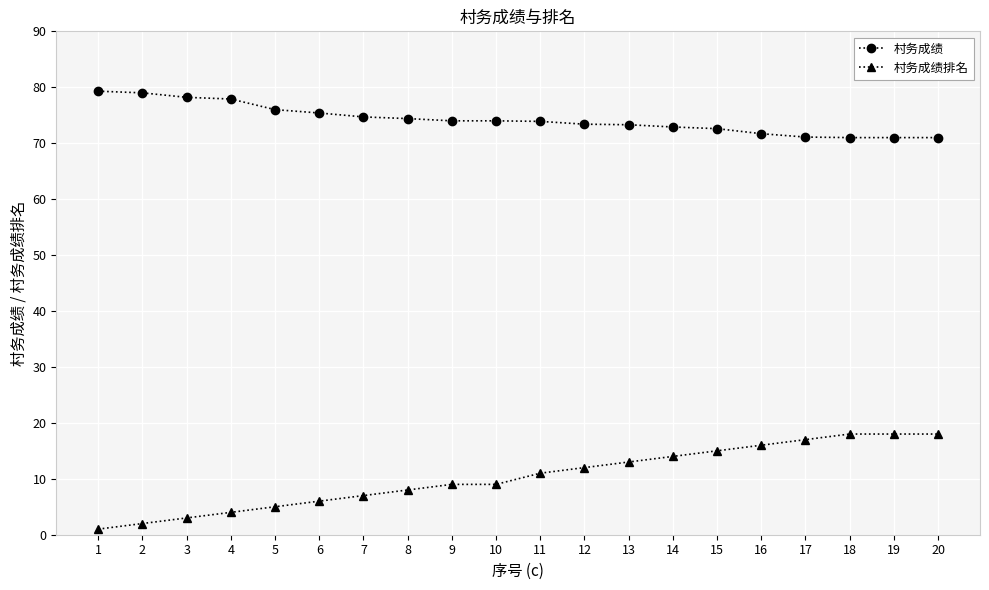

Is it true that 村务成绩 equals 14.9 at 9?

False